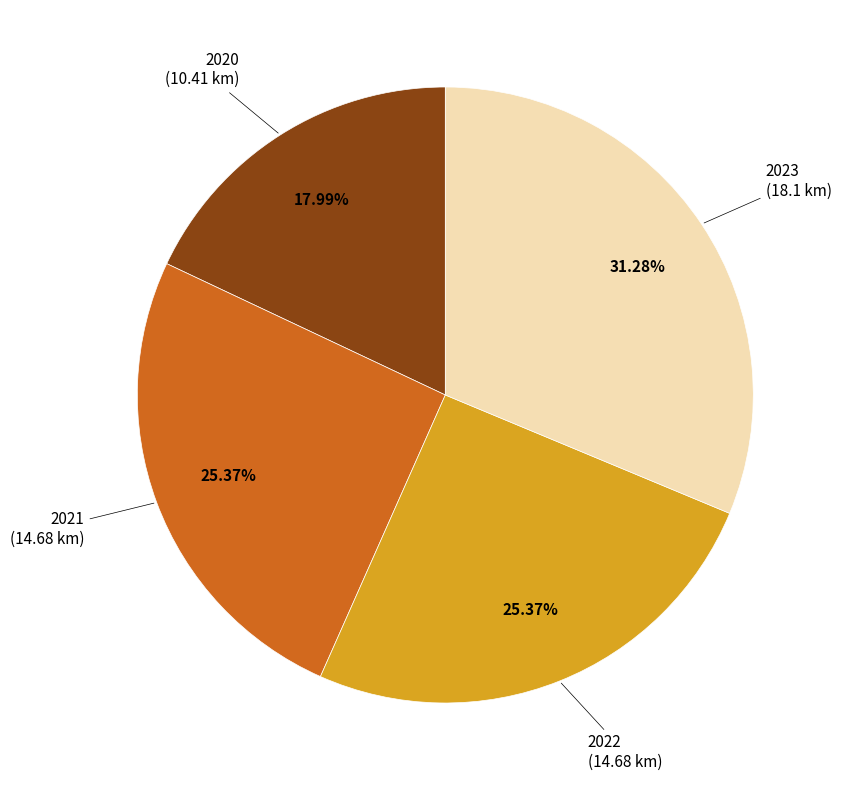

Count the number of slices in the pie.

4